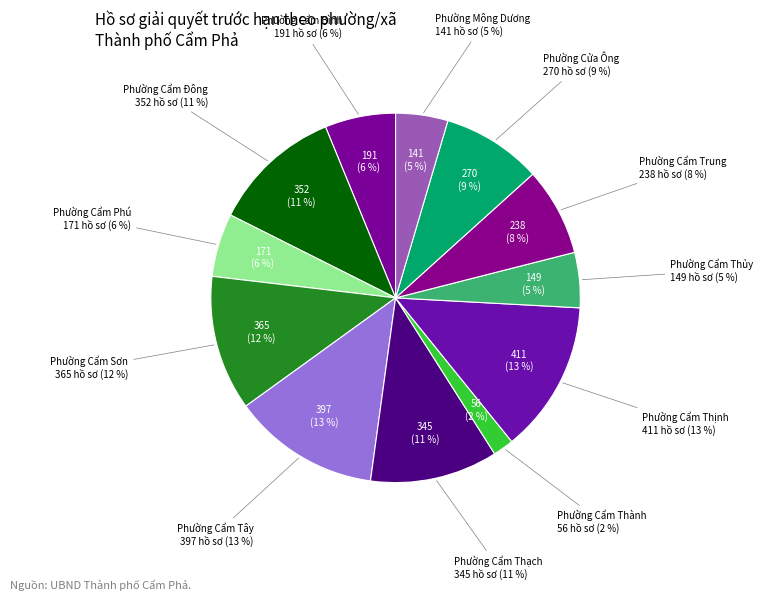

The Phường Mông Dương slice represents 5% of the pie. True or false?

True